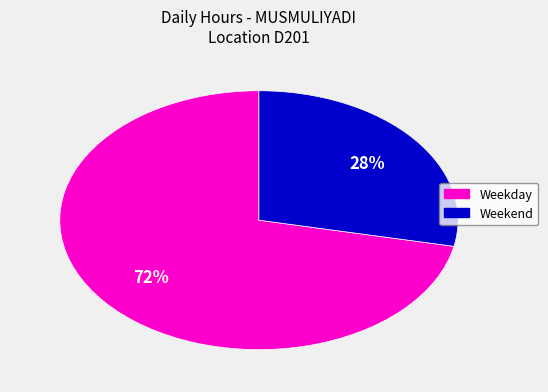

Which category has the smallest portion of the pie?

Weekend